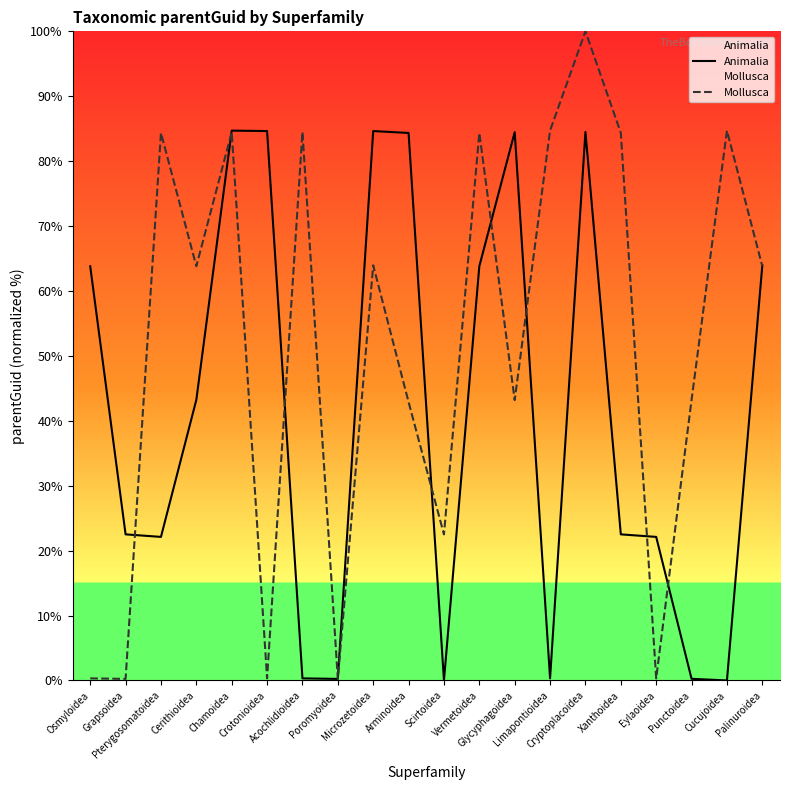

How many values in the Animalia series are below 43?

10